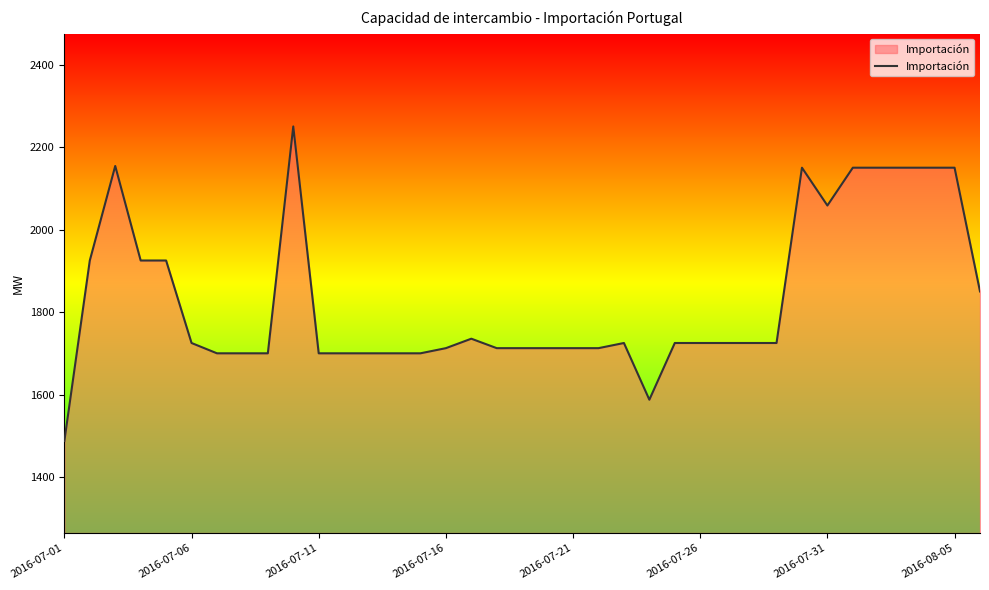

What is the maximum value shown in the chart?

2250.0